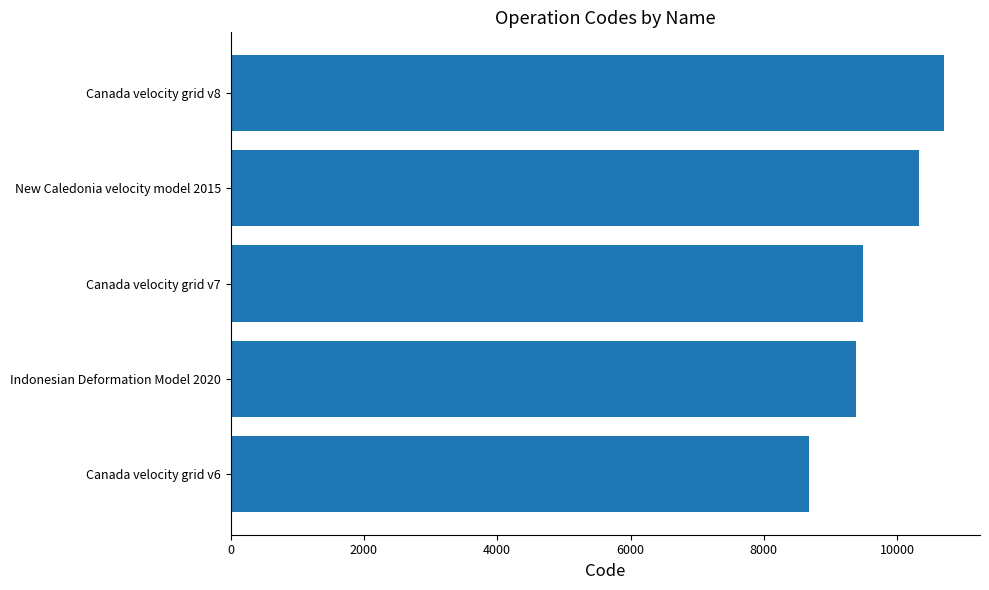

List the labels in order of value, smallest first.

Canada velocity grid v6, Indonesian Deformation Model 2020, Canada velocity grid v7, New Caledonia velocity model 2015, Canada velocity grid v8